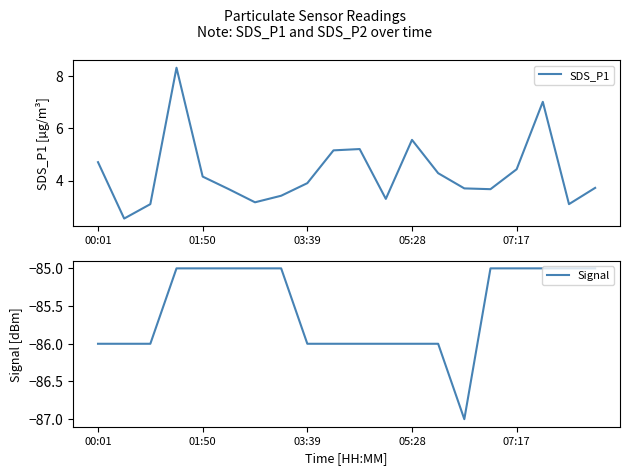

What is the sum of all SDS_P1 values?

86.1